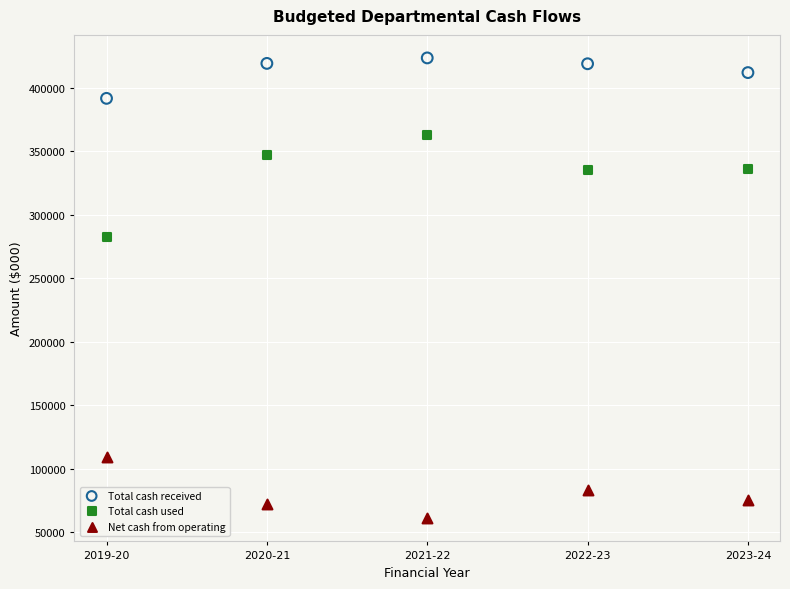

Which series contains the lowest Y value?

Net cash from operating